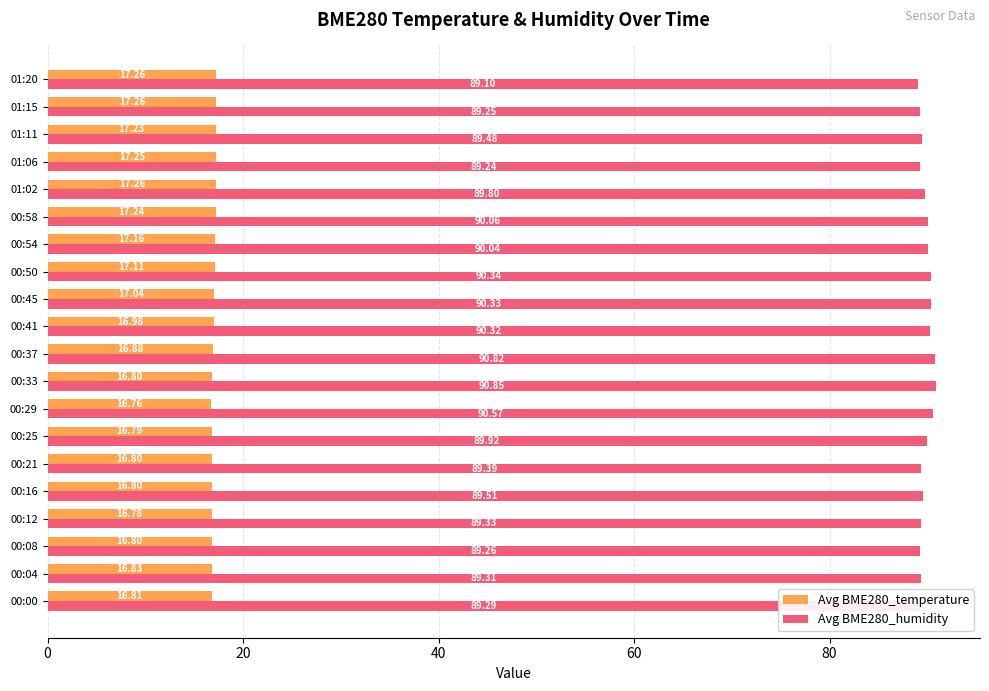

Rank the series by their maximum value, from lowest to highest.

Avg BME280_temperature, Avg BME280_humidity